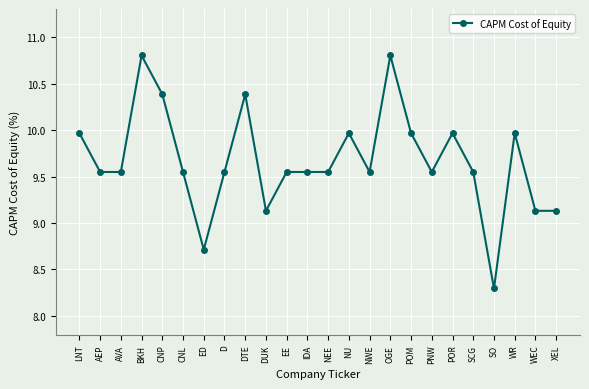

What is the difference between the values at XEL and AVA?

0.4